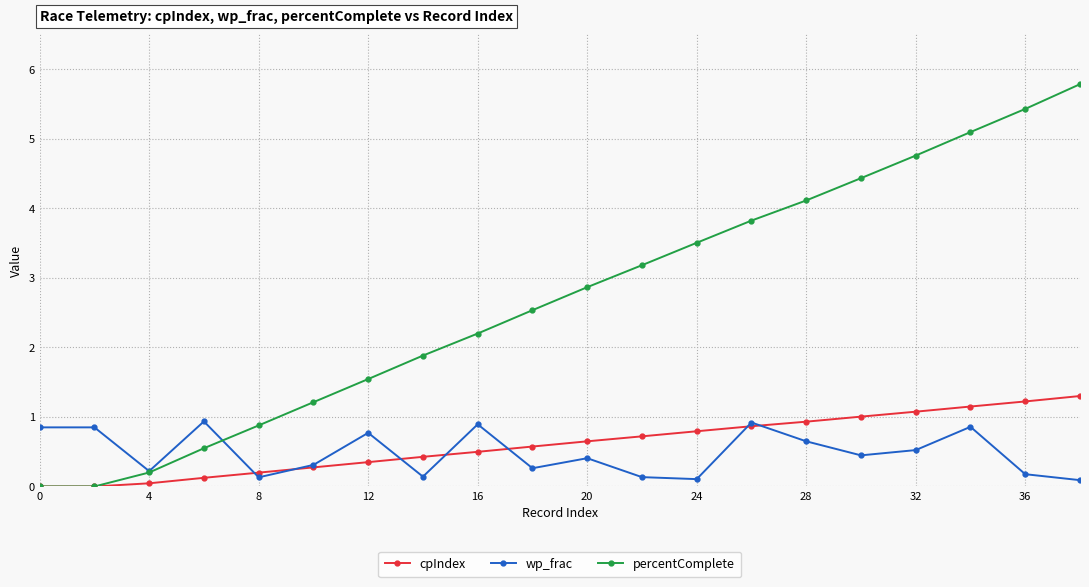

What is the highest value of the cpIndex series?

1.3